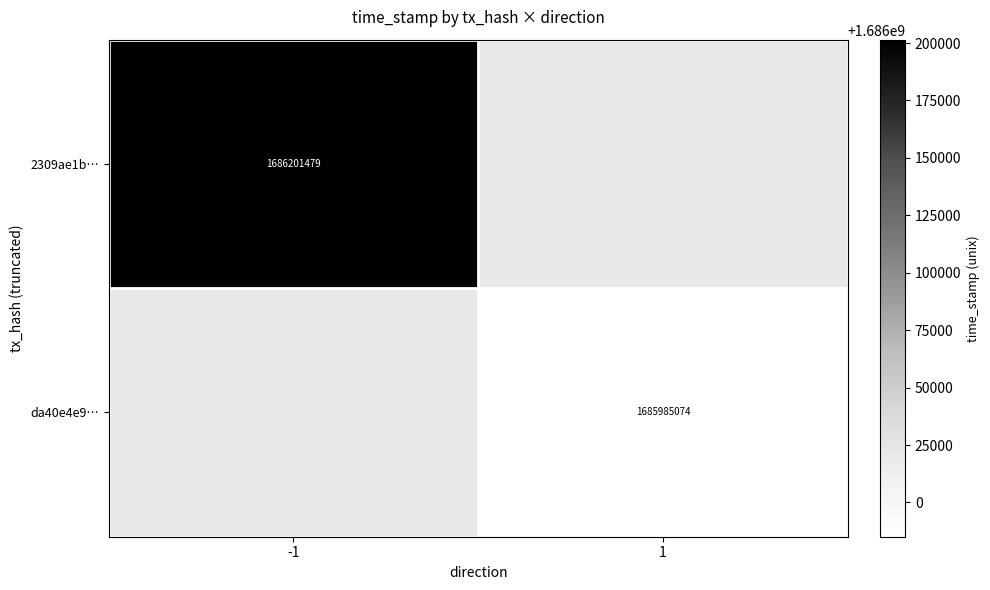

Which has a higher value, 1 or -1?

-1